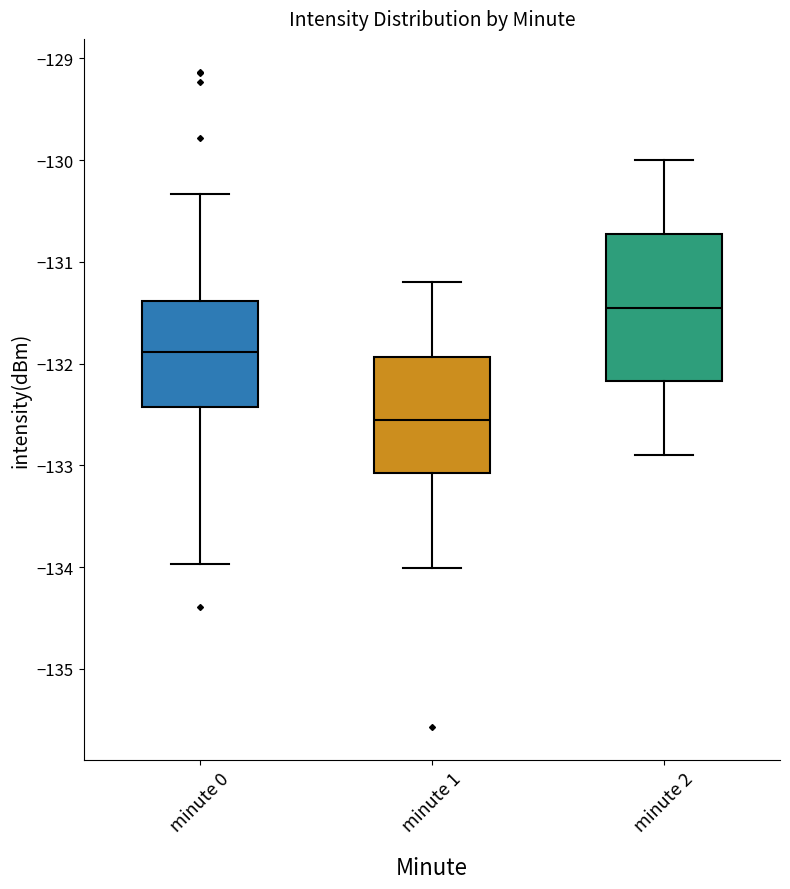

Where does the lower whisker of the box for minute 2 end on the y-axis? The values are not printed on the chart, so give them approximately, as read against the axis.

-132.9